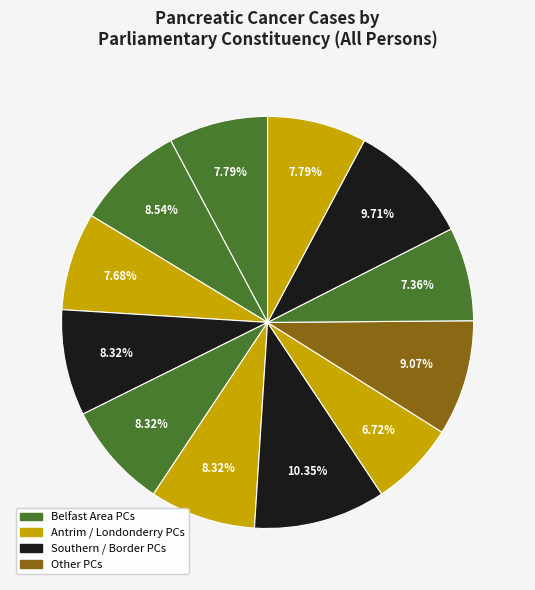

How many segments does this pie chart have?

12